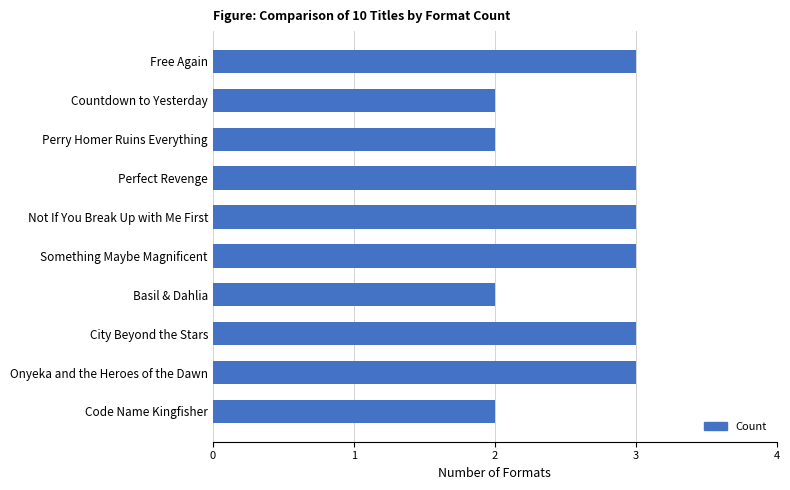

What is the sum of the values at Something Maybe Magnificent and Free Again?

6